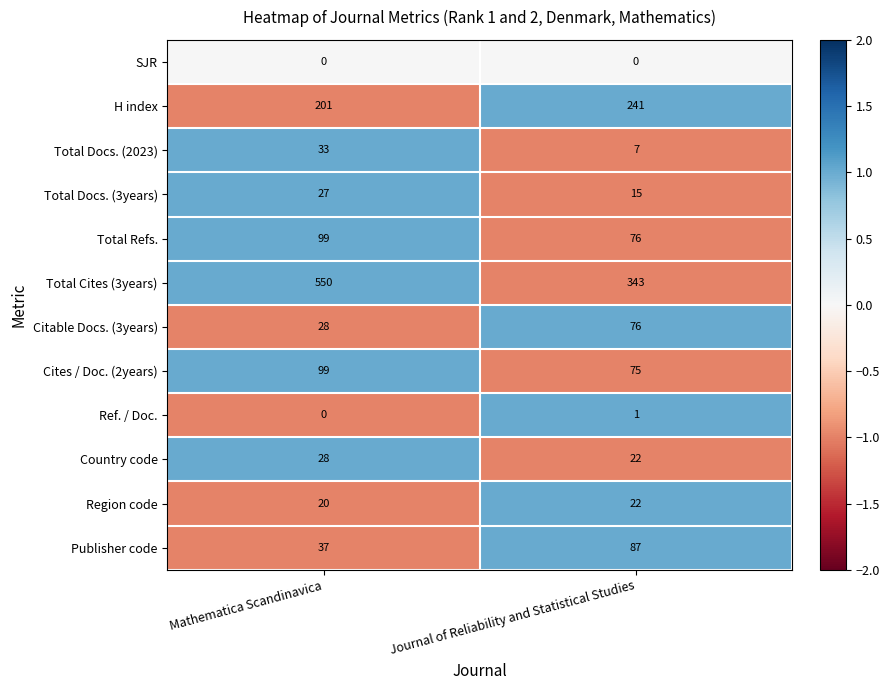

Reading right to left, extract all data points from this chart.

SJR: Journal of Reliability and Statistical Studies=0	Mathematica Scandinavica=0
H index: Journal of Reliability and Statistical Studies=241	Mathematica Scandinavica=201
Total Docs. (2023): Journal of Reliability and Statistical Studies=7	Mathematica Scandinavica=33
Total Docs. (3years): Journal of Reliability and Statistical Studies=15	Mathematica Scandinavica=27
Total Refs.: Journal of Reliability and Statistical Studies=76	Mathematica Scandinavica=99
Total Cites (3years): Journal of Reliability and Statistical Studies=343	Mathematica Scandinavica=550
Citable Docs. (3years): Journal of Reliability and Statistical Studies=76	Mathematica Scandinavica=28
Cites / Doc. (2years): Journal of Reliability and Statistical Studies=75	Mathematica Scandinavica=99
Ref. / Doc.: Journal of Reliability and Statistical Studies=1	Mathematica Scandinavica=0
Country code: Journal of Reliability and Statistical Studies=22	Mathematica Scandinavica=28
Region code: Journal of Reliability and Statistical Studies=22	Mathematica Scandinavica=20
Publisher code: Journal of Reliability and Statistical Studies=87	Mathematica Scandinavica=37